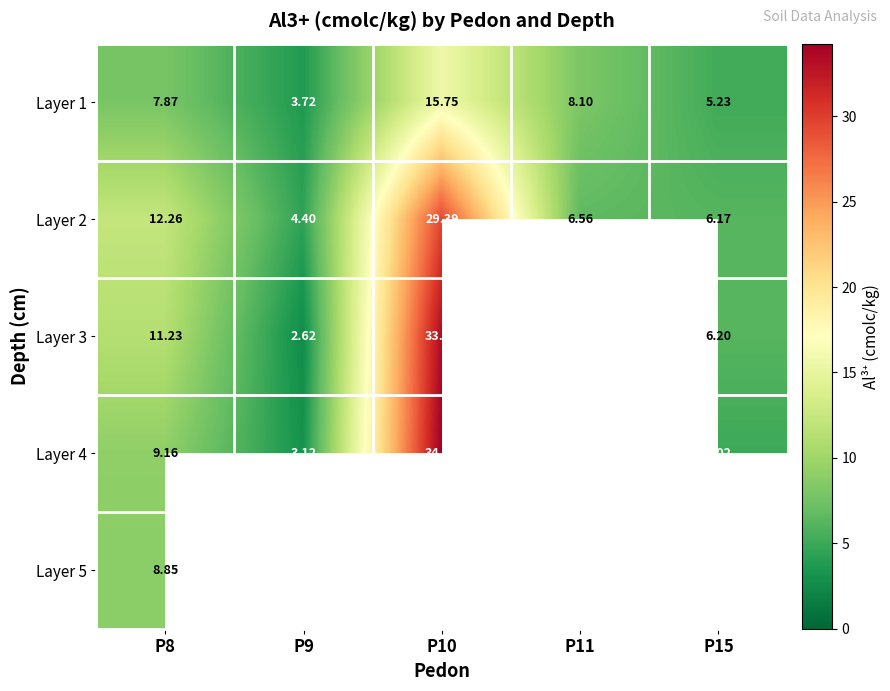

What is the difference between the highest and lowest values at P15?

1.2